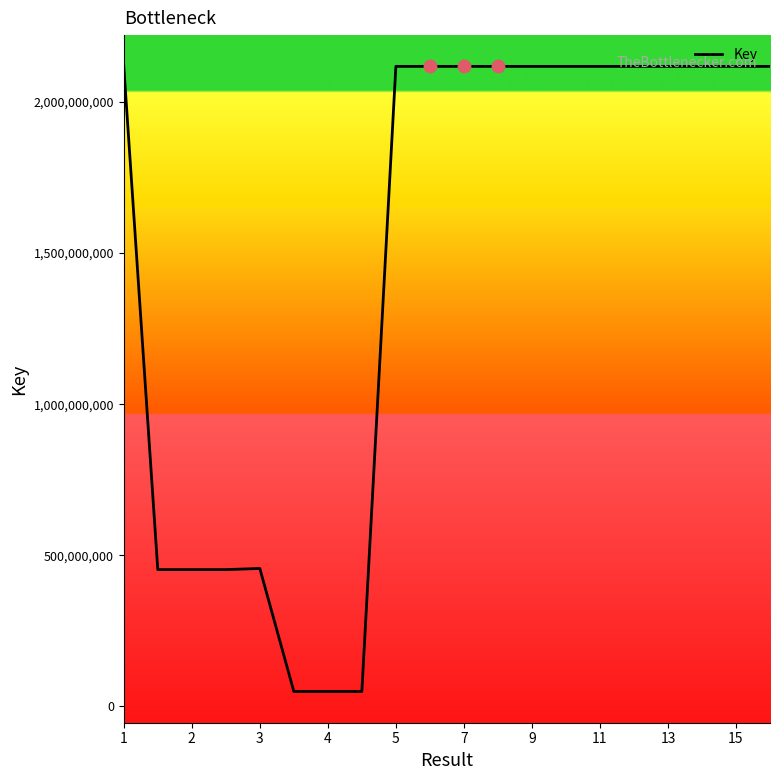

What is the maximum value shown in the chart?

2117916363